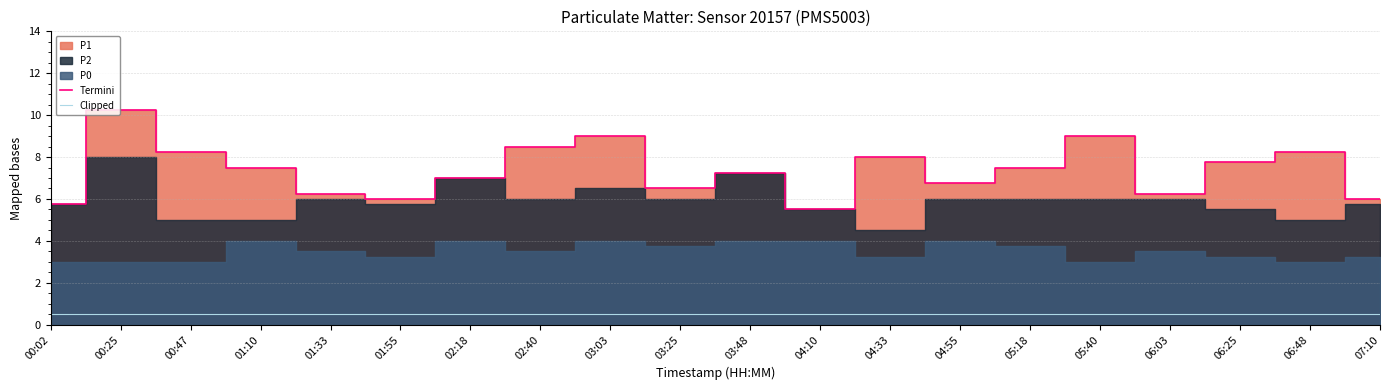

Is the value of Clipped at 03:03 greater than the value of Termini at 05:18?

No